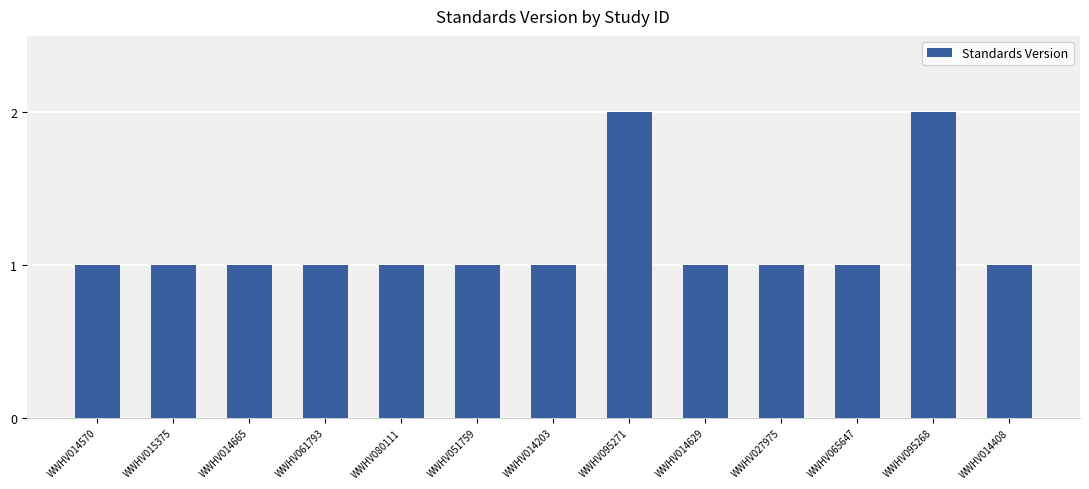

What is the ratio of the value at WWHV014570 to the value at WWHV065647?

1.0